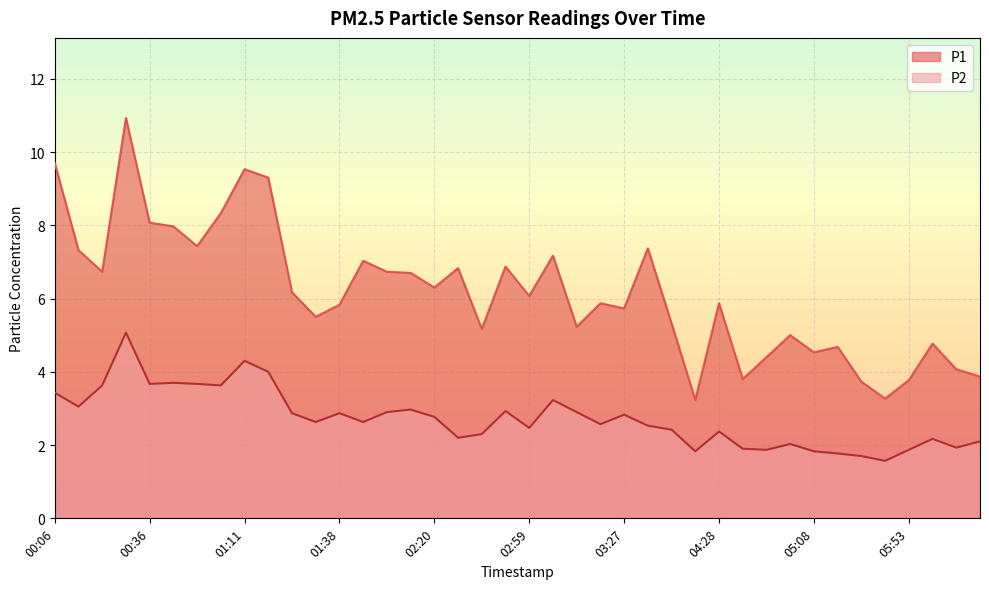

Rank the series by their maximum value, from highest to lowest.

P1, P2